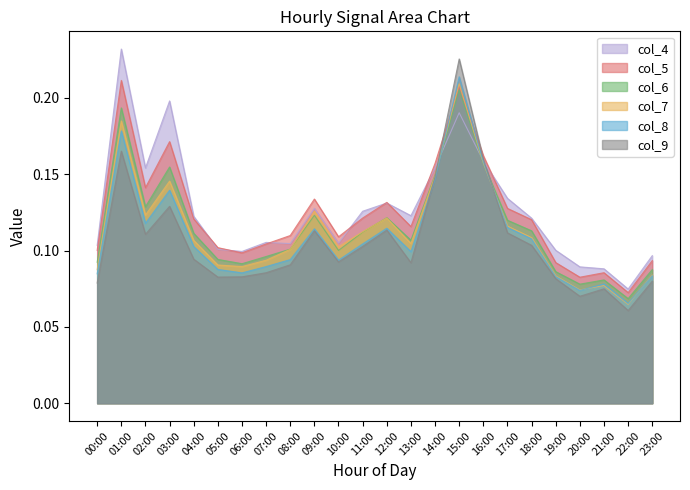

What is the difference between the maximum and minimum values in the col_7 series?

0.1